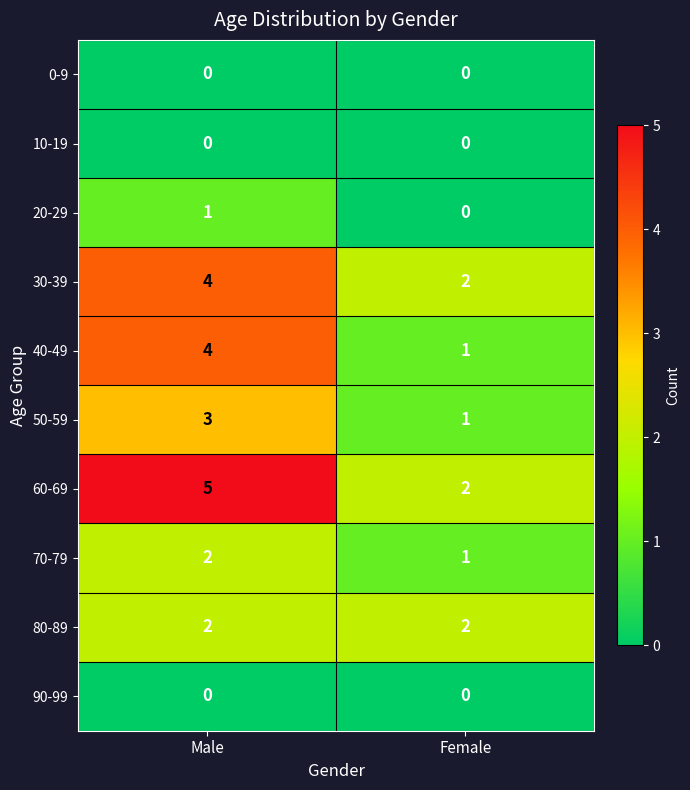

What is the maximum value shown in the chart?

5